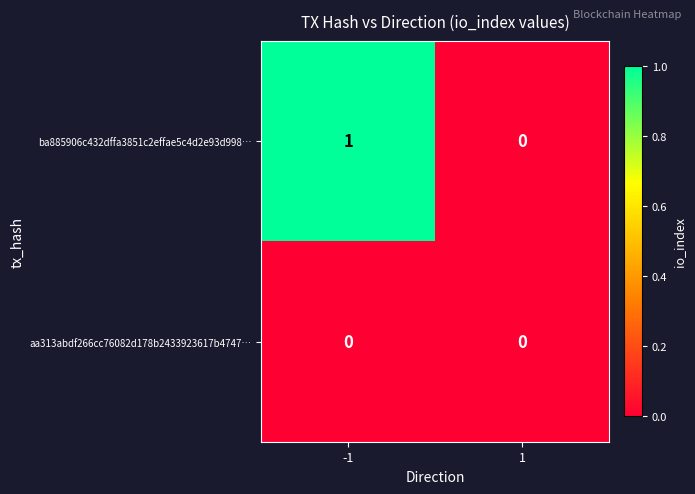

Reading left to right, what are all the values shown in this chart?

ba885906c432dffa3851c2effae5c4d2e93d998…: 1	0
aa313abdf266cc76082d178b2433923617b4747…: 0	0